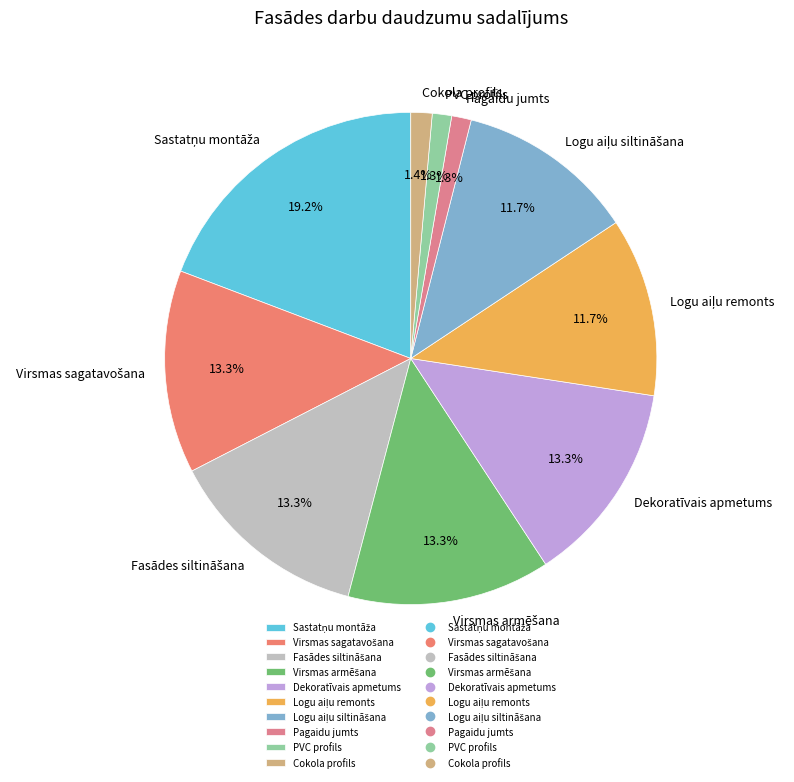

Is Pagaidu jumts the majority of the pie?

No